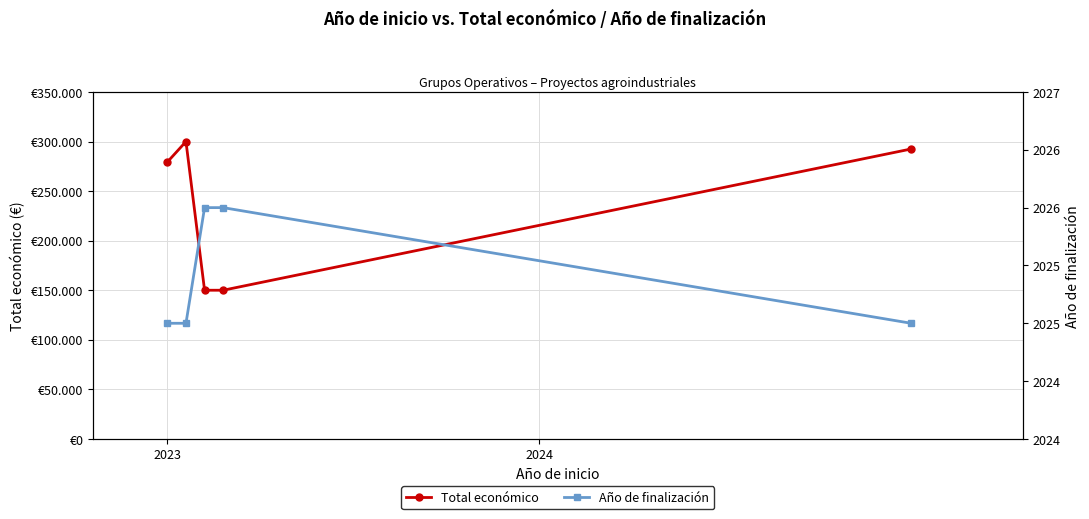

How many lines are shown in the chart?

2